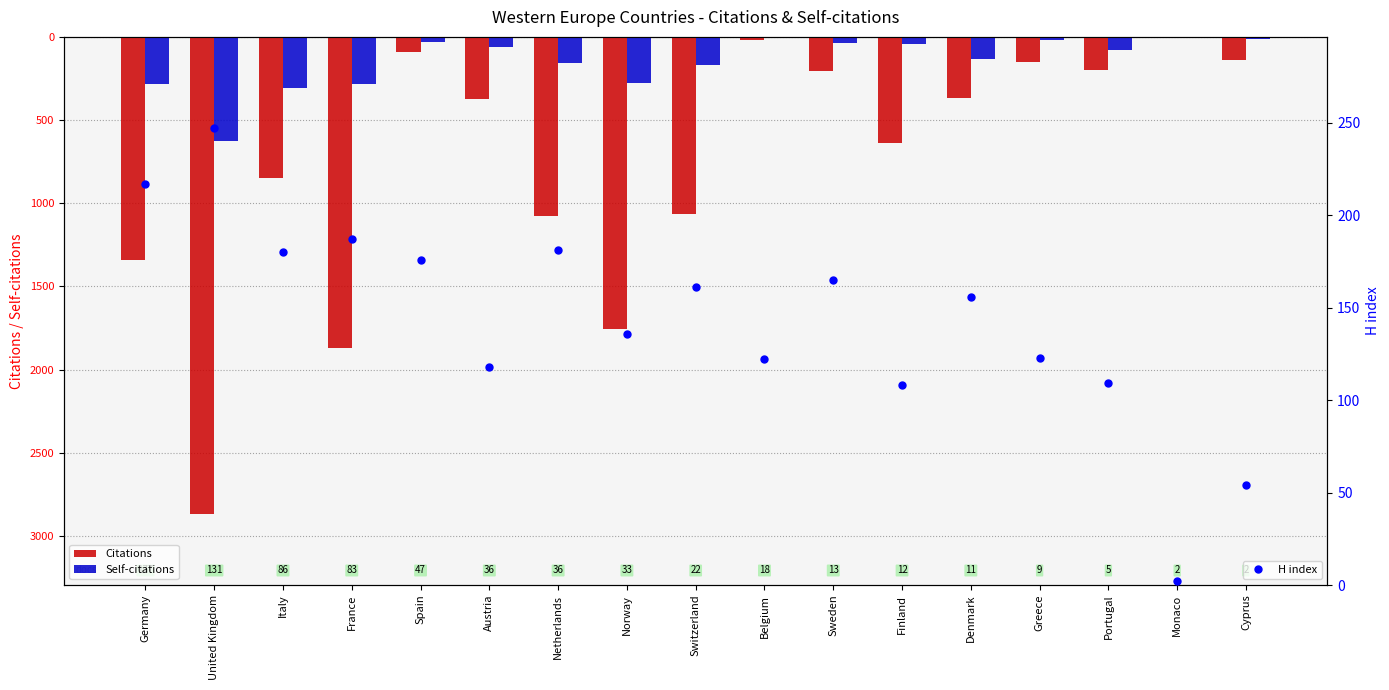

Rank the series at Portugal from highest to lowest value.

H index, Self-citations, Citations